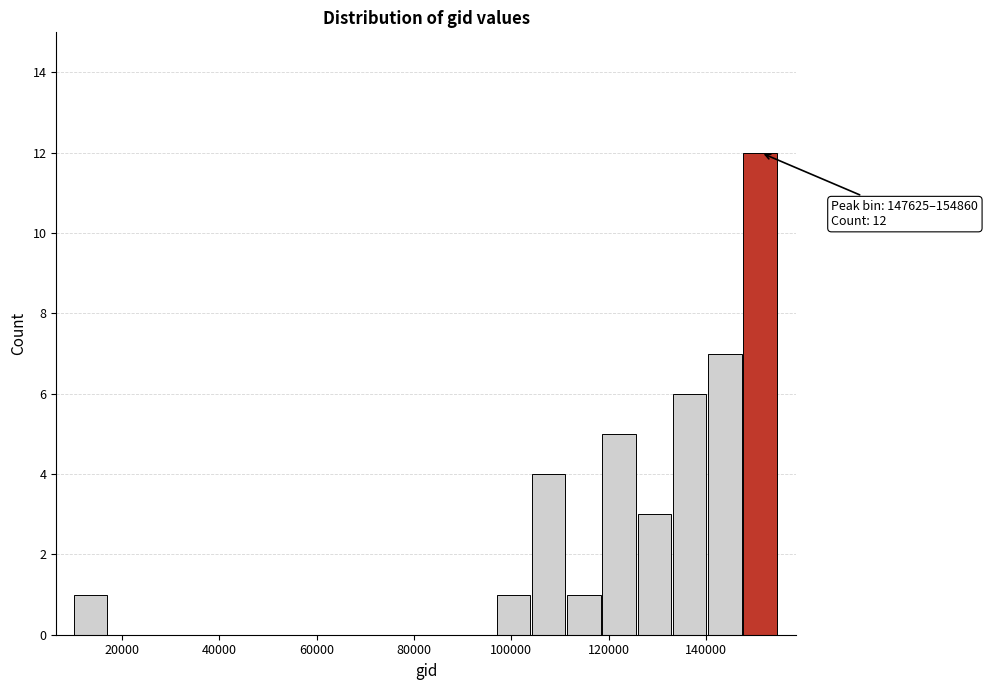

Around what value on the x-axis is the tallest bar? Give the approximate position of its centre, as read against the axis.

152000